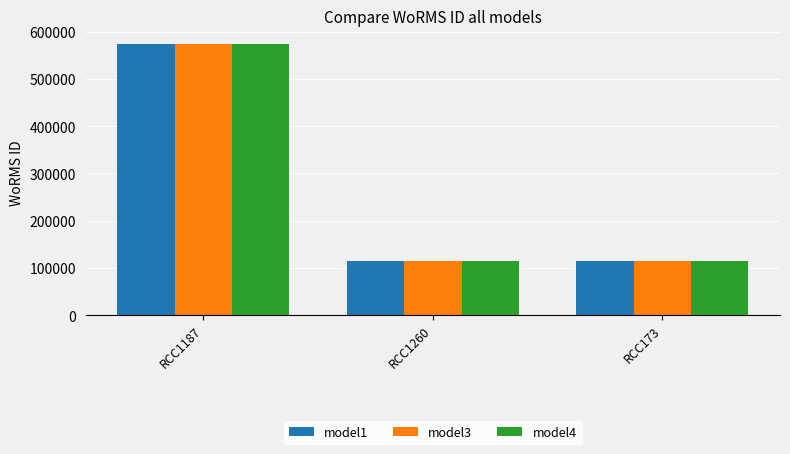

What is the sum of the model1 values at RCC1187 and RCC1260?

688940